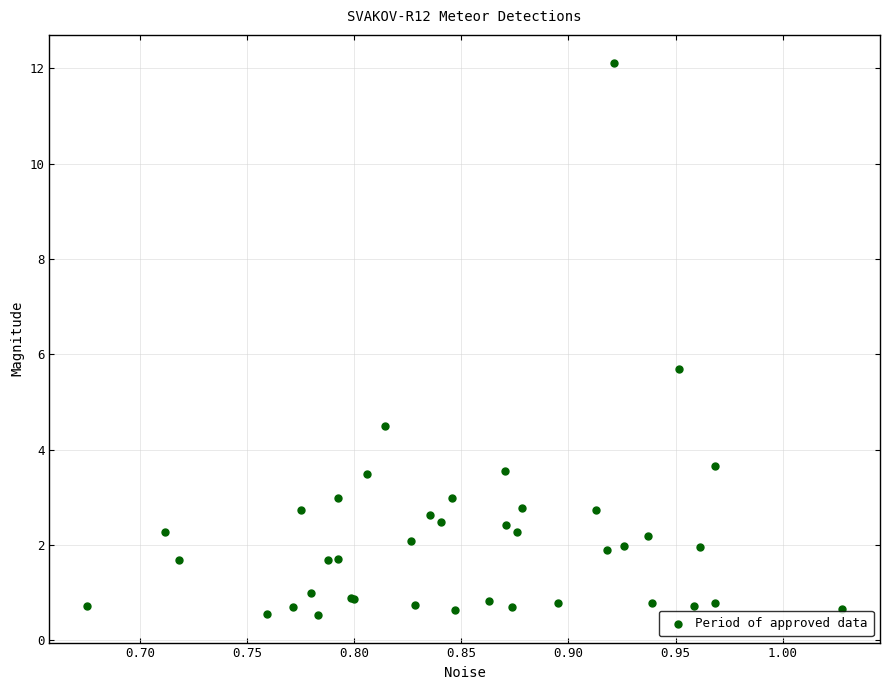

What Y value in the scatter plot is closest to 6?

5.7